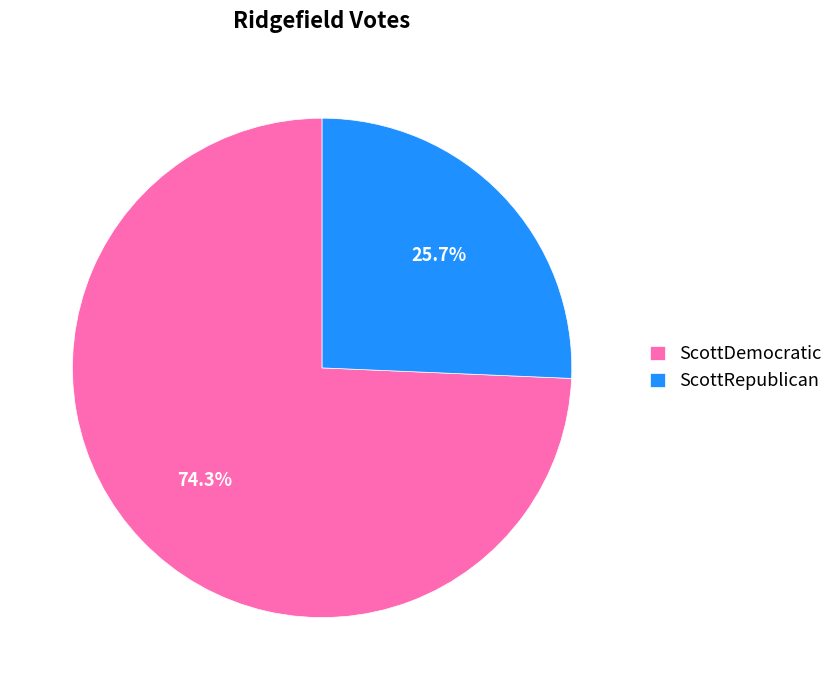

Rank the categories by value from highest to lowest.

ScottDemocratic, ScottRepublican